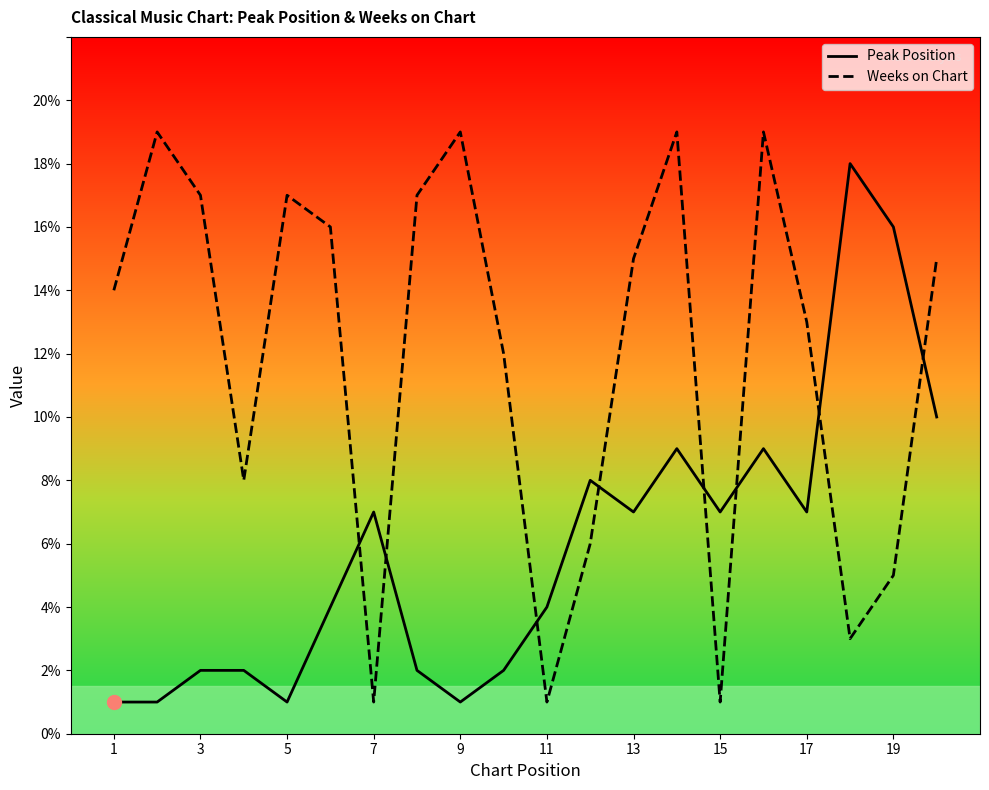

Is the value of Weeks on Chart at 17 greater than the value of Peak Position at 5?

Yes